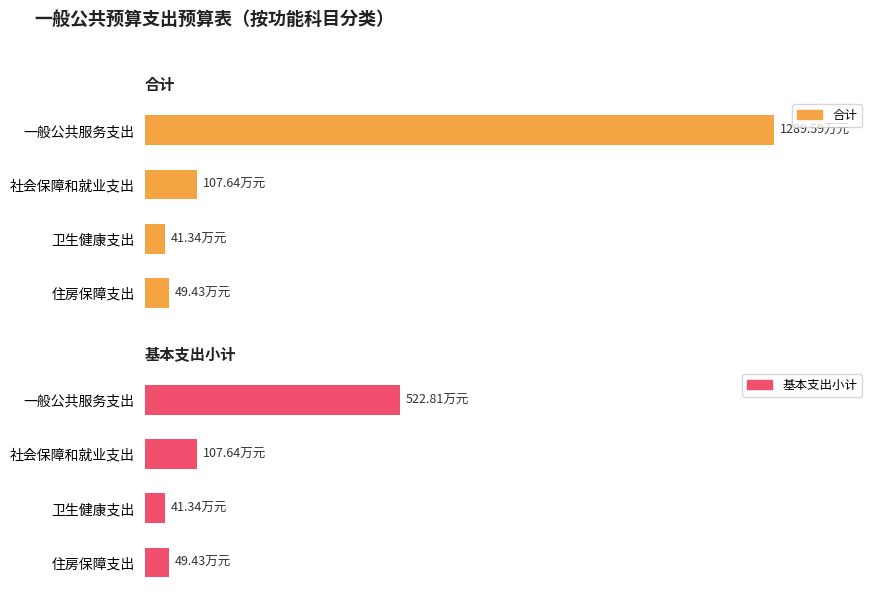

How many bars are there in each group?

2